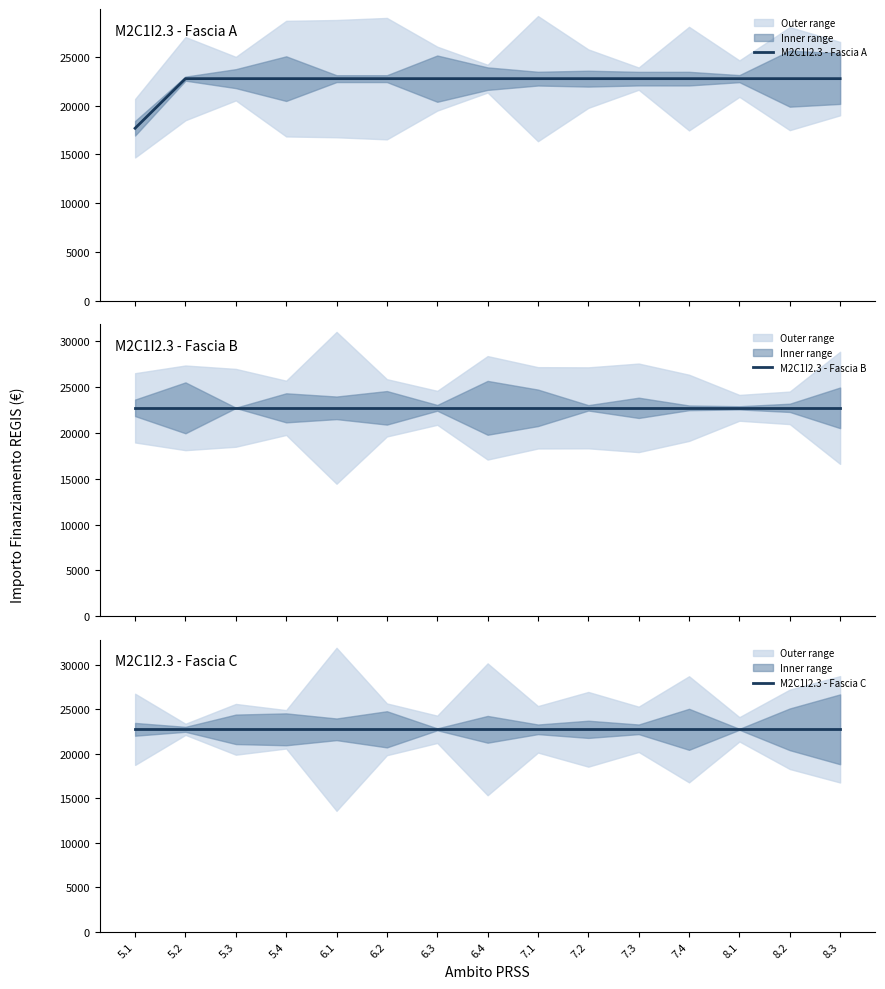

List the labels in order of M2C1I2.3 - Fascia A value, largest first.

5.2, 5.3, 5.4, 6.1, 6.2, 6.3, 6.4, 7.1, 7.2, 7.3, 7.4, 8.1, 8.2, 8.3, 5.1